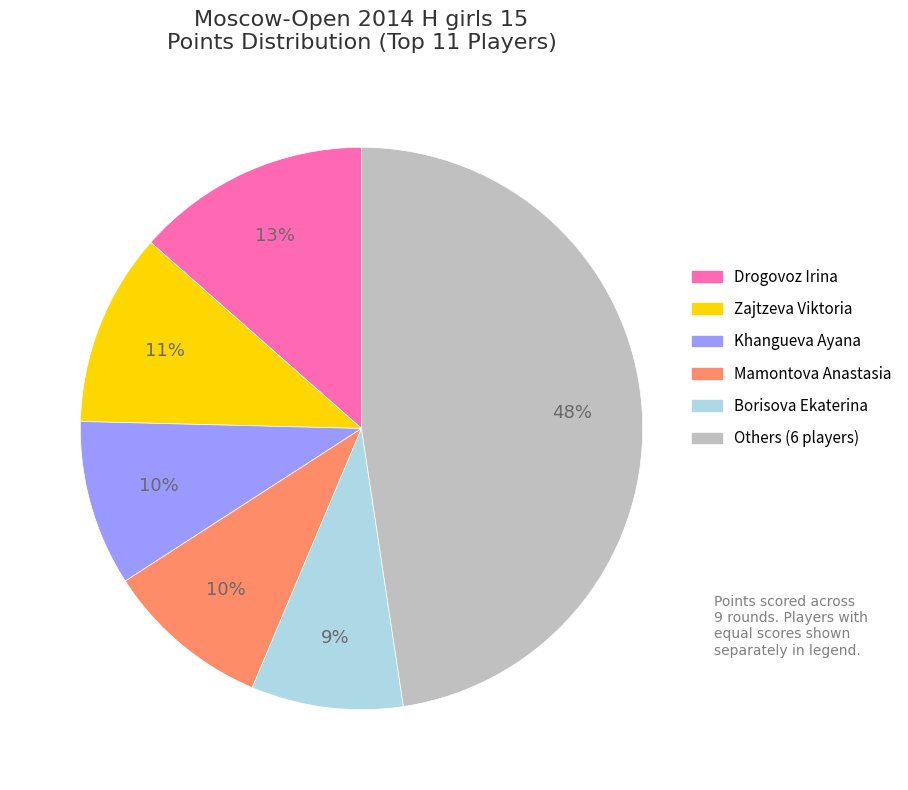

Is there any slice that represents more than half of the pie?

No